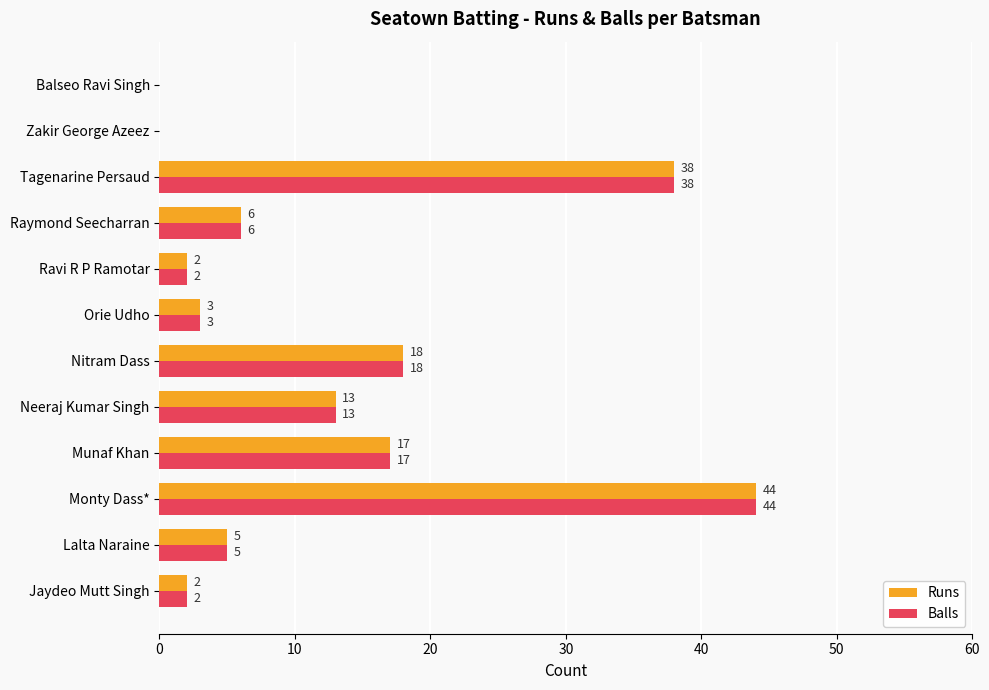

At which category is the sum across all series the highest?

Monty Dass*